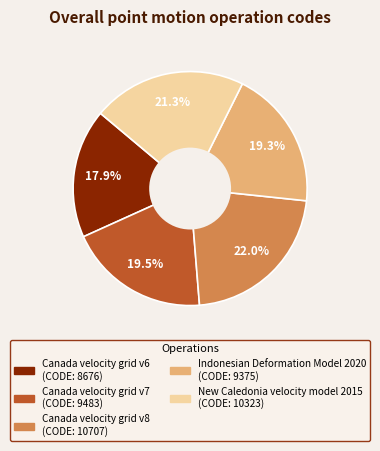

Count the number of slices in the pie.

5